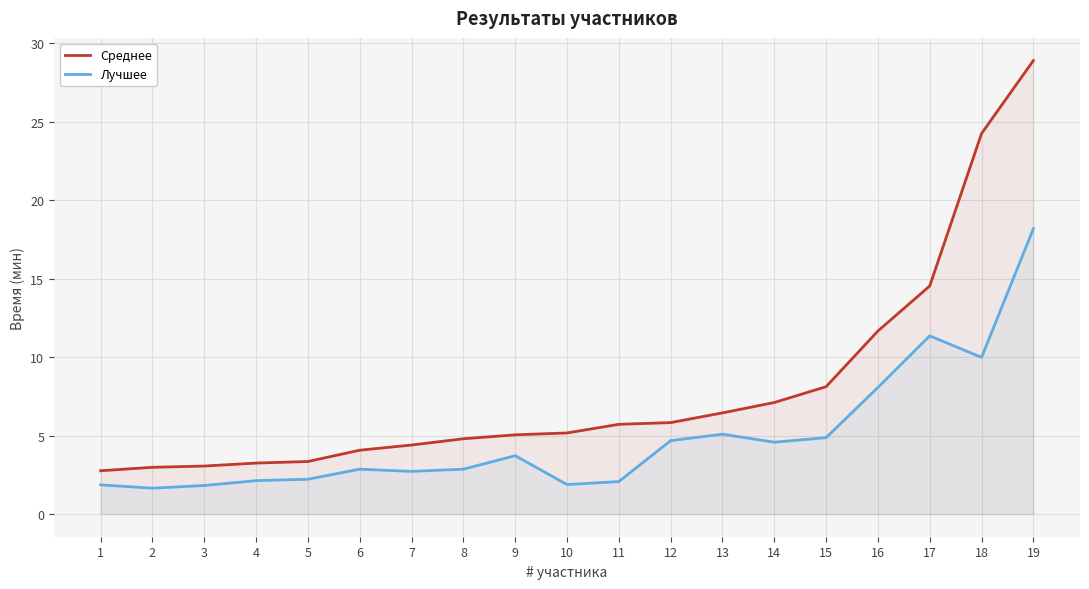

Reading left to right, what are all the values shown in this chart?

Среднее: 1=2.8	2=3.0	3=3.1	4=3.2	5=3.4	6=4.1	7=4.4	8=4.8	9=5.0	10=5.2	11=5.7	12=5.8	13=6.5	14=7.1	15=8.1	16=11.7	17=14.5	18=24.3	19=28.9
Лучшее: 1=1.9	2=1.6	3=1.8	4=2.1	5=2.2	6=2.9	7=2.7	8=2.9	9=3.7	10=1.9	11=2.1	12=4.7	13=5.1	14=4.6	15=4.9	16=8.1	17=11.4	18=10.0	19=18.2